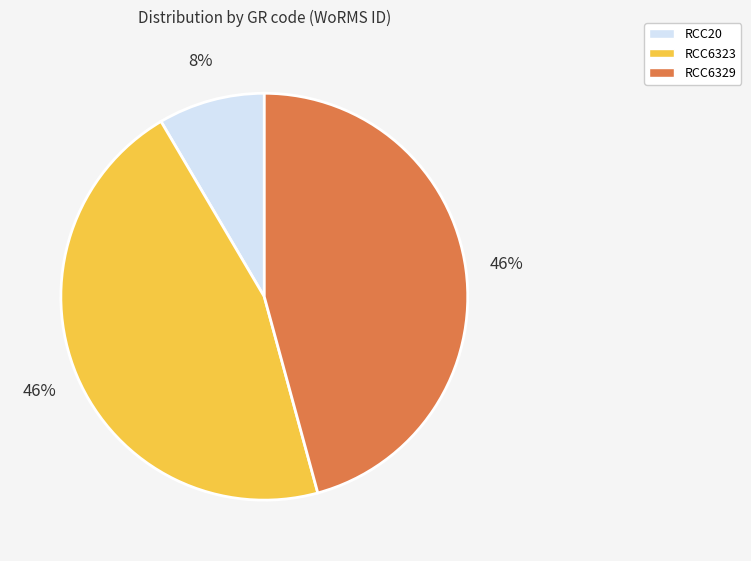

What percentage is the RCC6329 slice, to the nearest percent?

46%